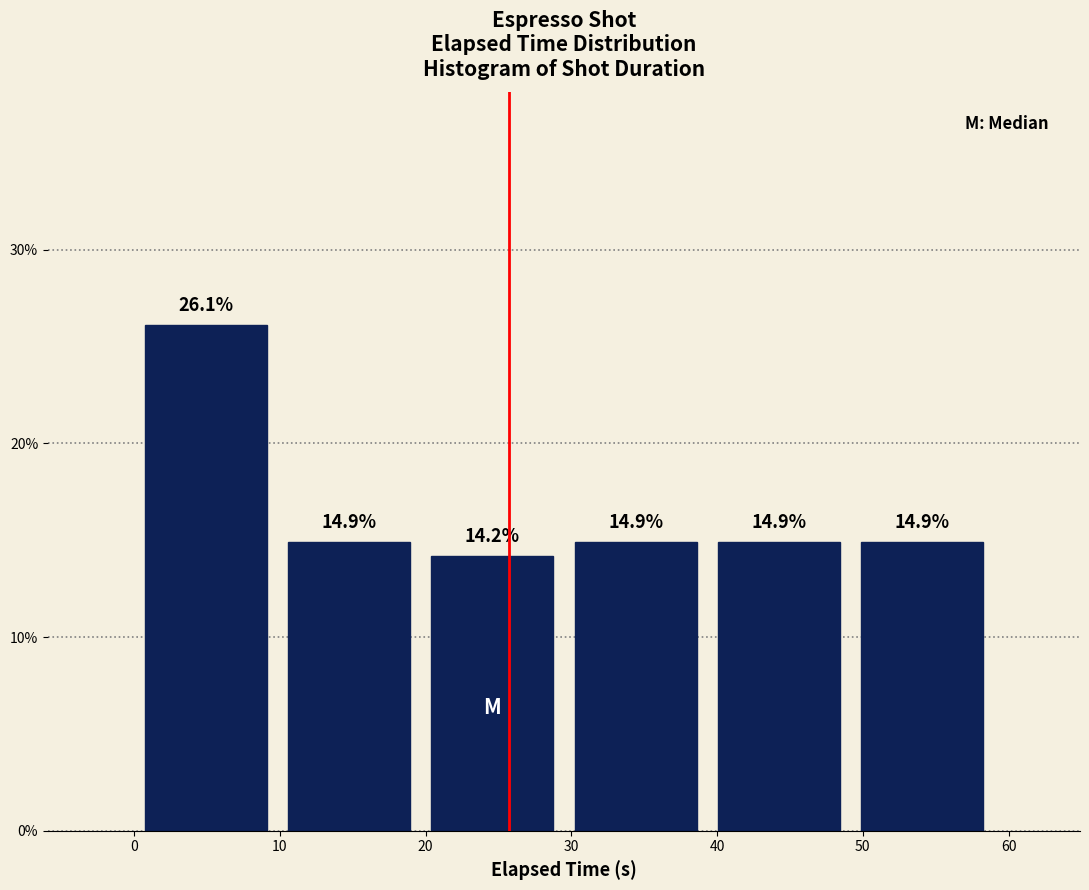

What is the height of the bar covering 39 to 49 on the x-axis? The bar edges are not printed on the chart, so give them approximately, as read against the axis.

14.9